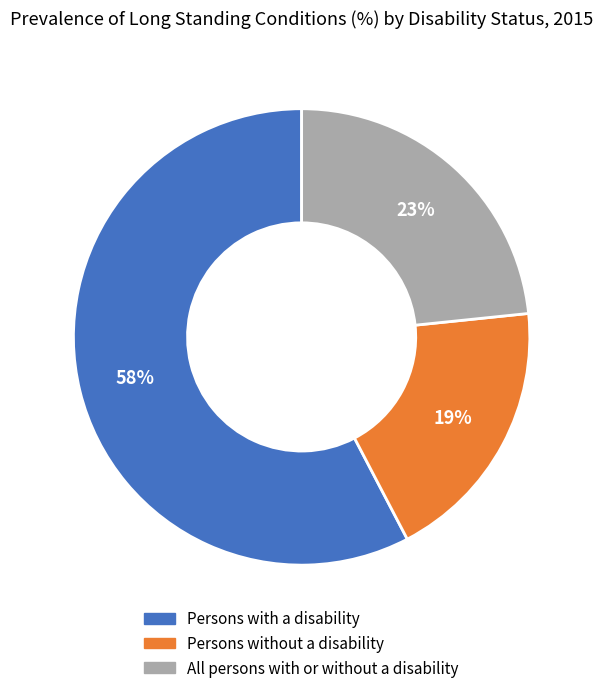

How many slices are in this pie chart?

3